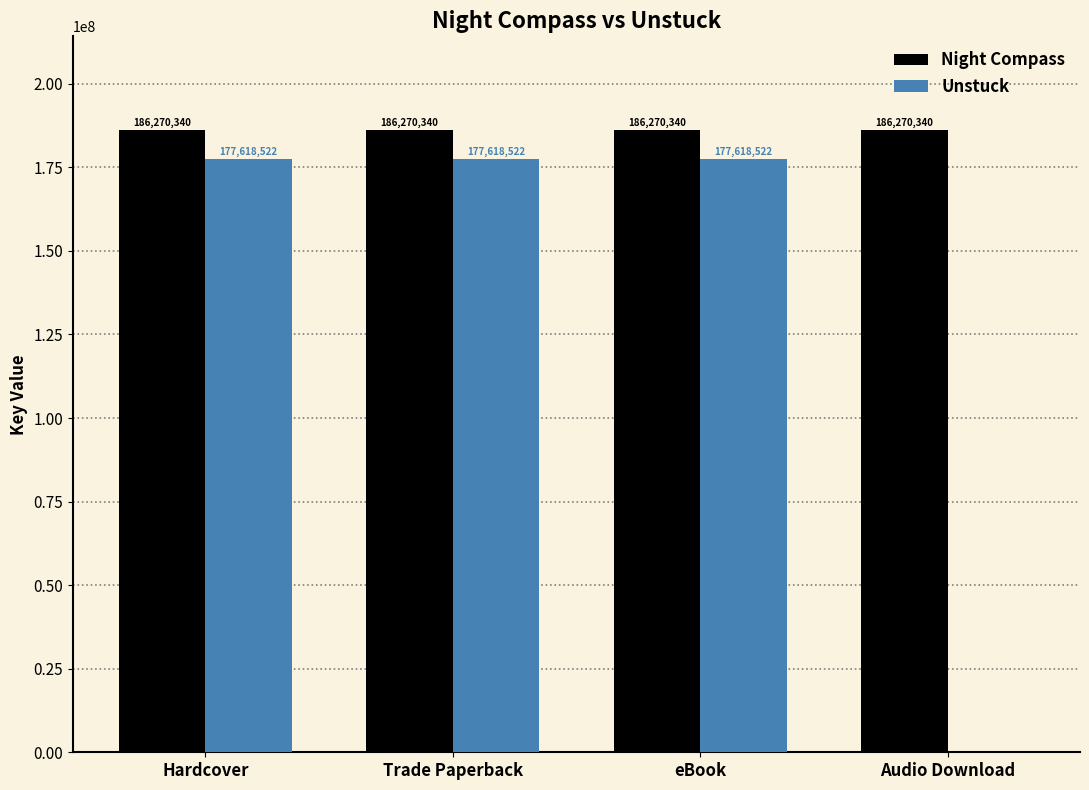

The value of Night Compass at Trade Paperback is 186270340. True or false?

True